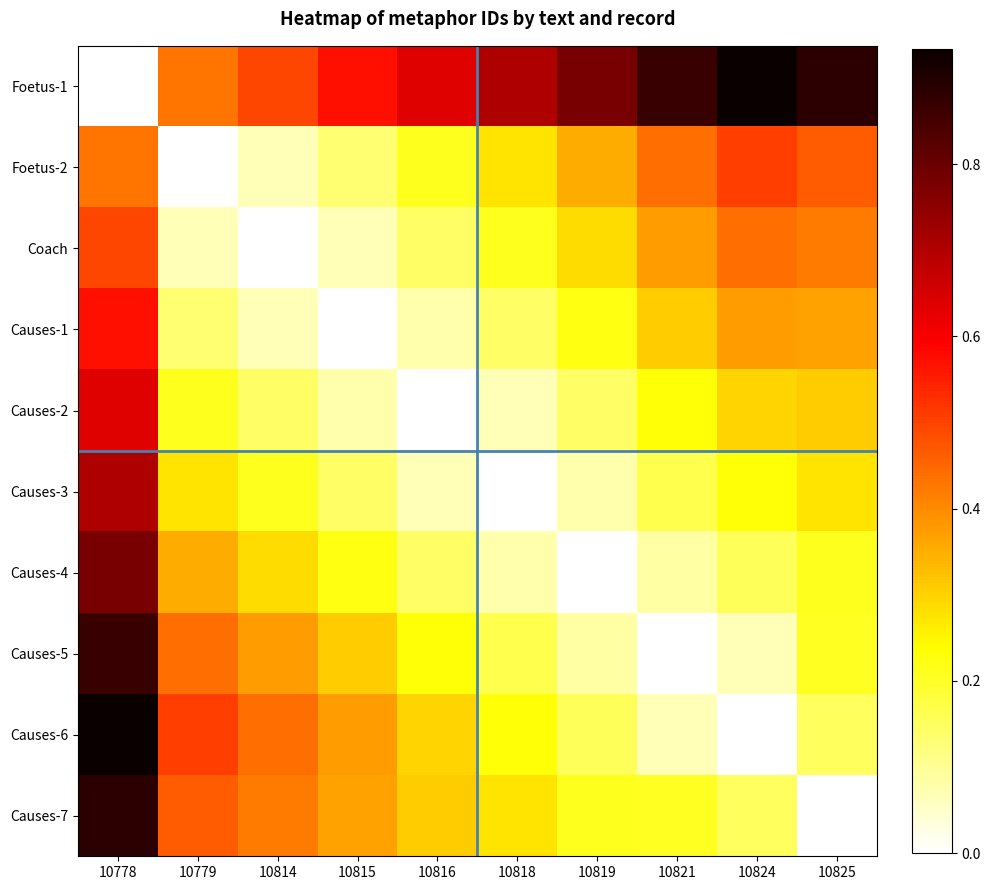

Which series has the widest spread of values?

Foetus-1